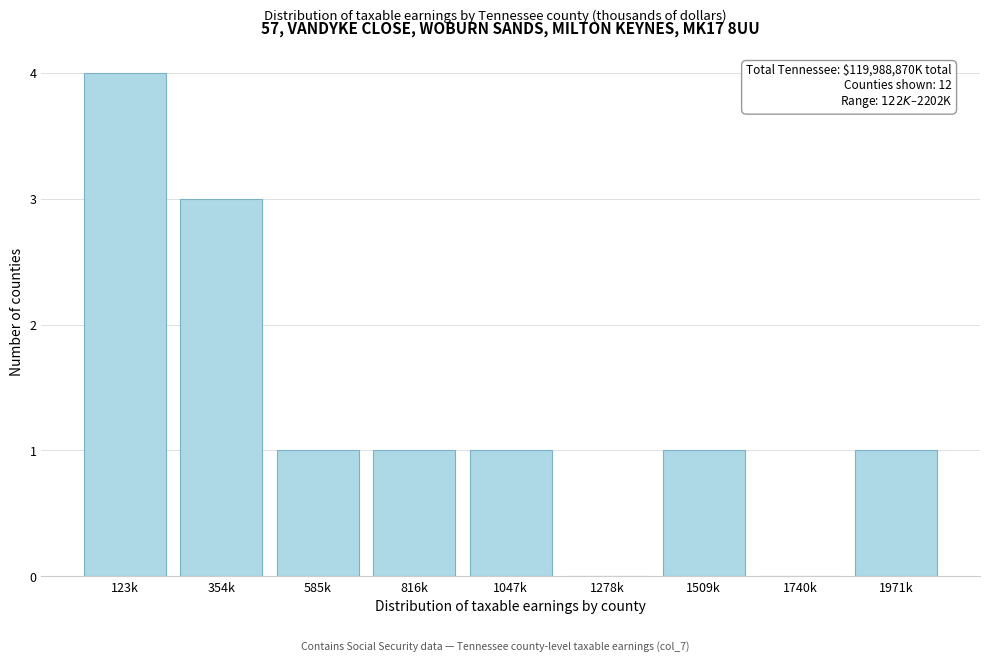

Reading left to right, list all the values displayed in this chart.

123k=4	354k=3	585k=1	816k=1	1047k=1	1278k=0	1509k=1	1740k=0	1971k=1